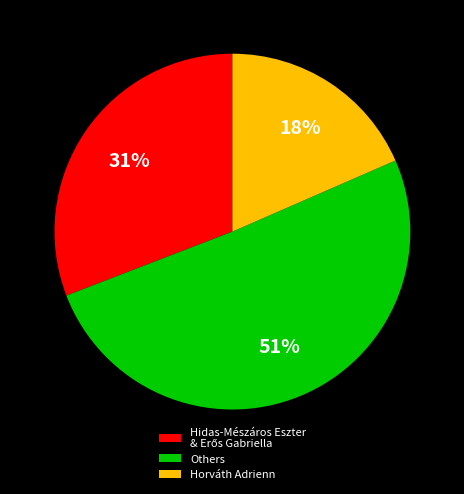

Which slice is the smallest?

Horváth Adrienn